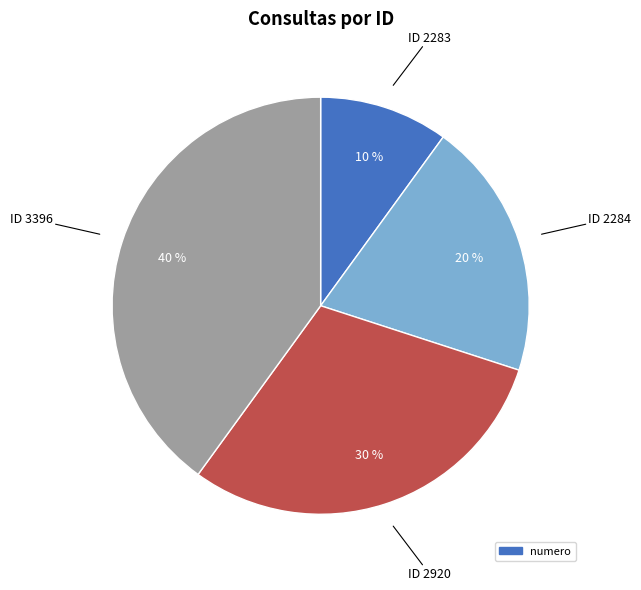

Is there a majority slice in this chart?

No